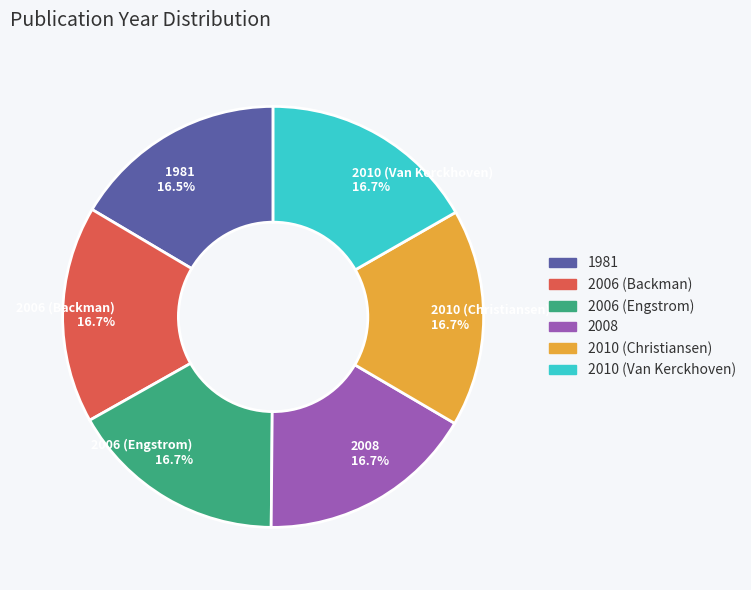

Do 2008 and 2010 (Van Kerckhoven) together represent more than half of the pie?

No